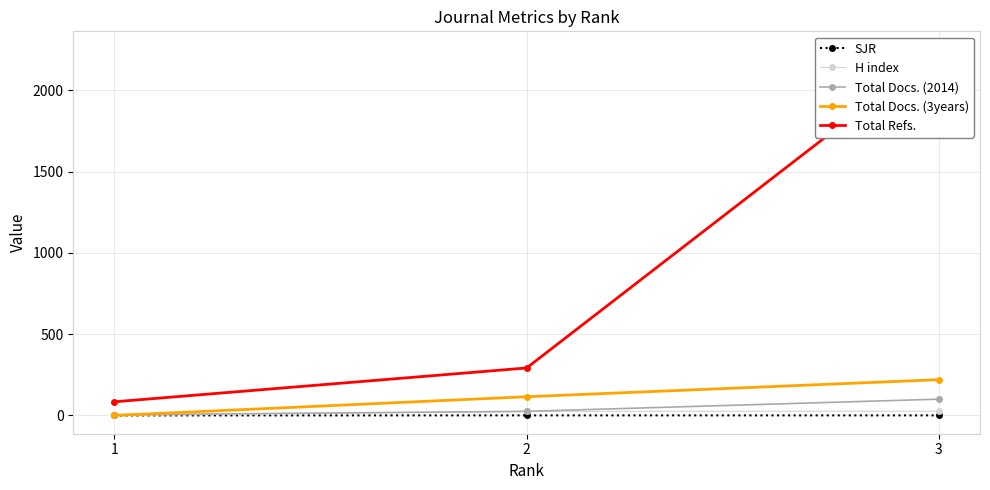

How many Total Docs. (3years) values are between 0 and 220?

3